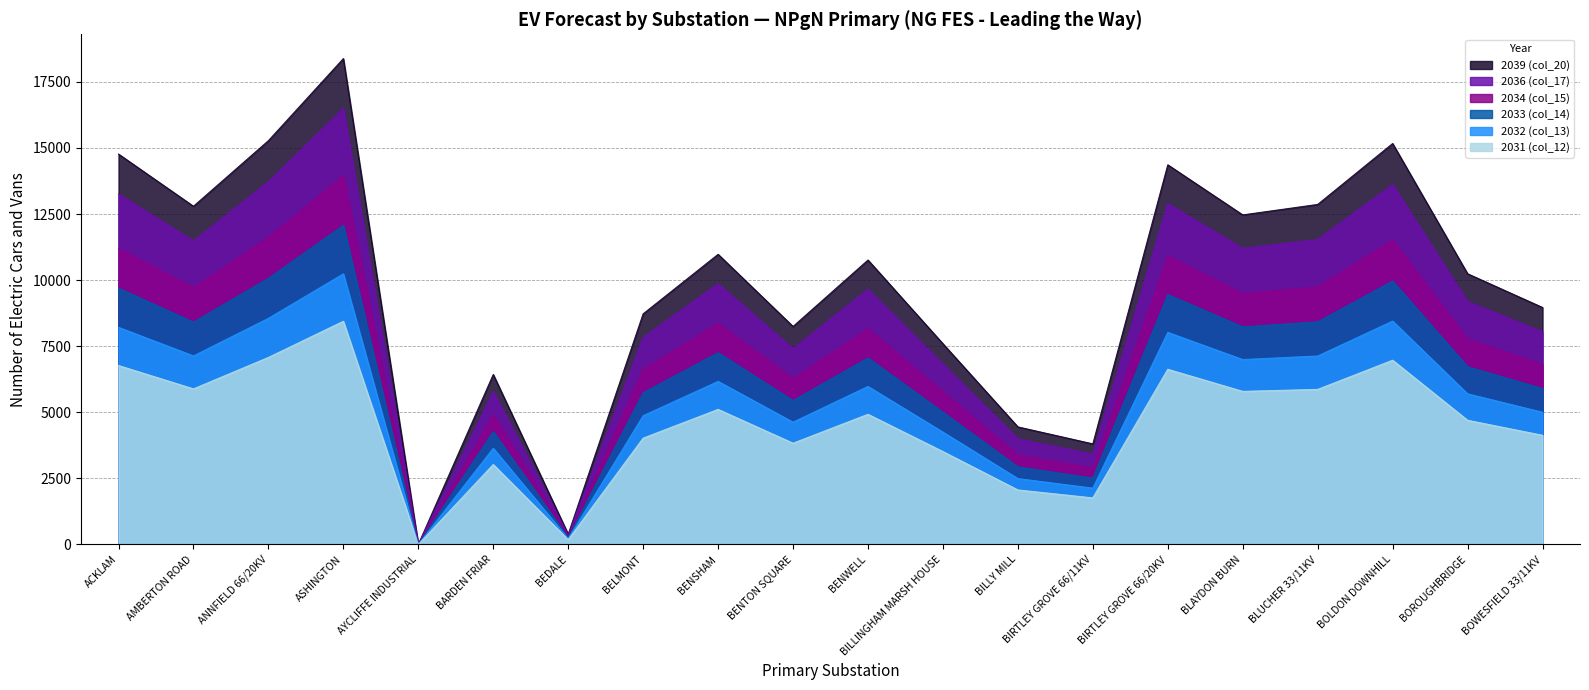

Is it true that col_15 (2034) equals 11515 at 17?

True